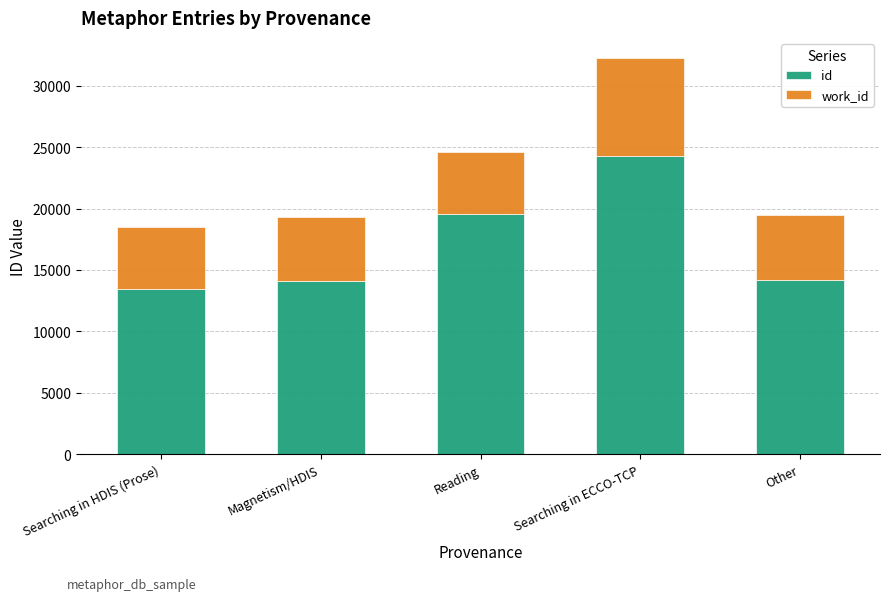

Which series has the widest spread of values?

id